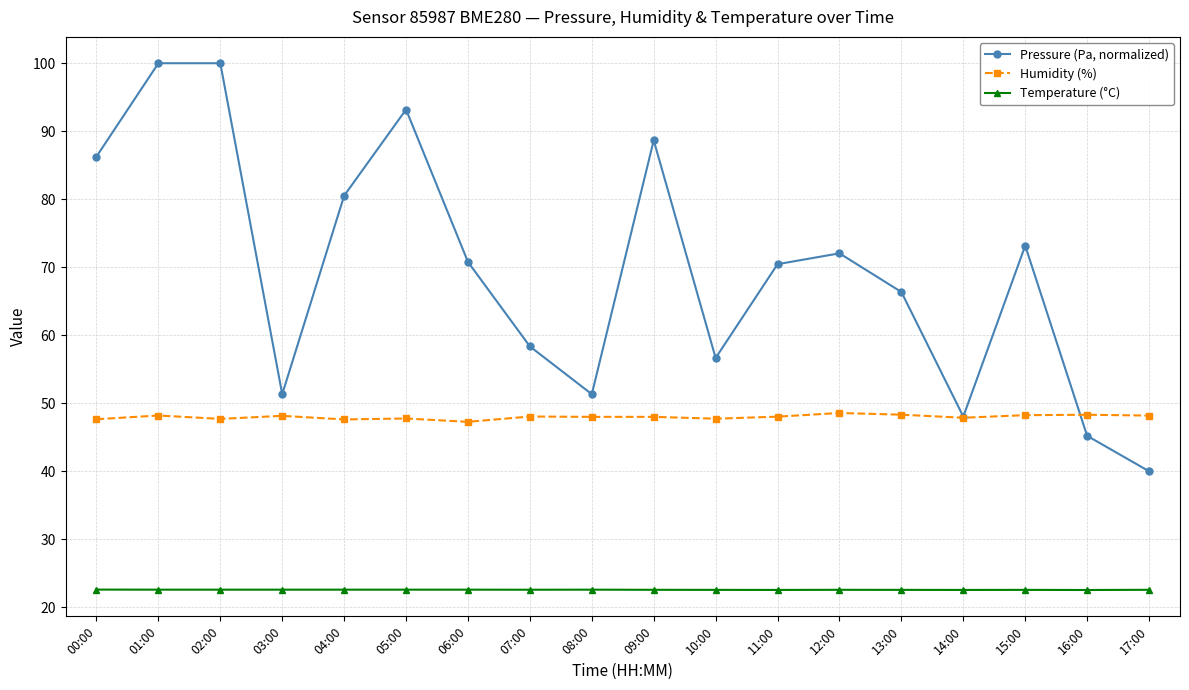

True or false: Temperature (°C) and Humidity (%) intersect in this chart.

False